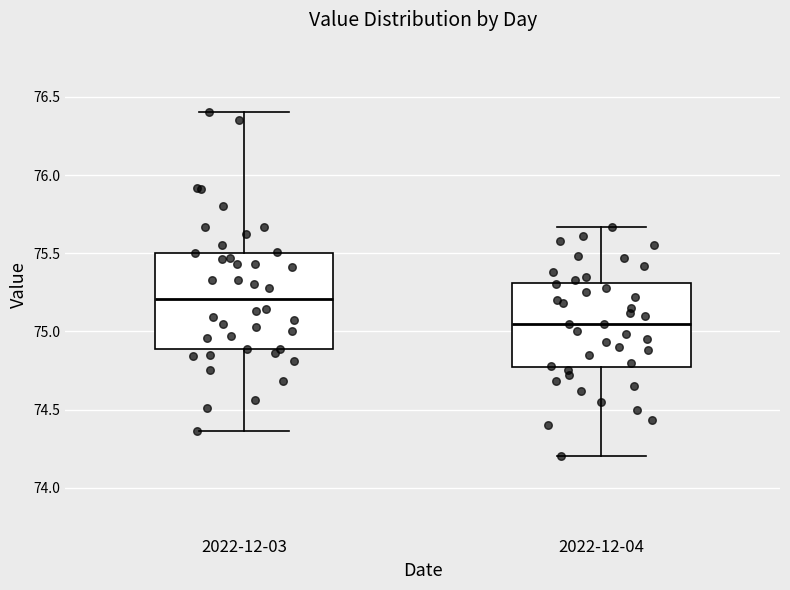

Comparing the boxes themselves (not the whiskers), which one is the tallest?

2022-12-03